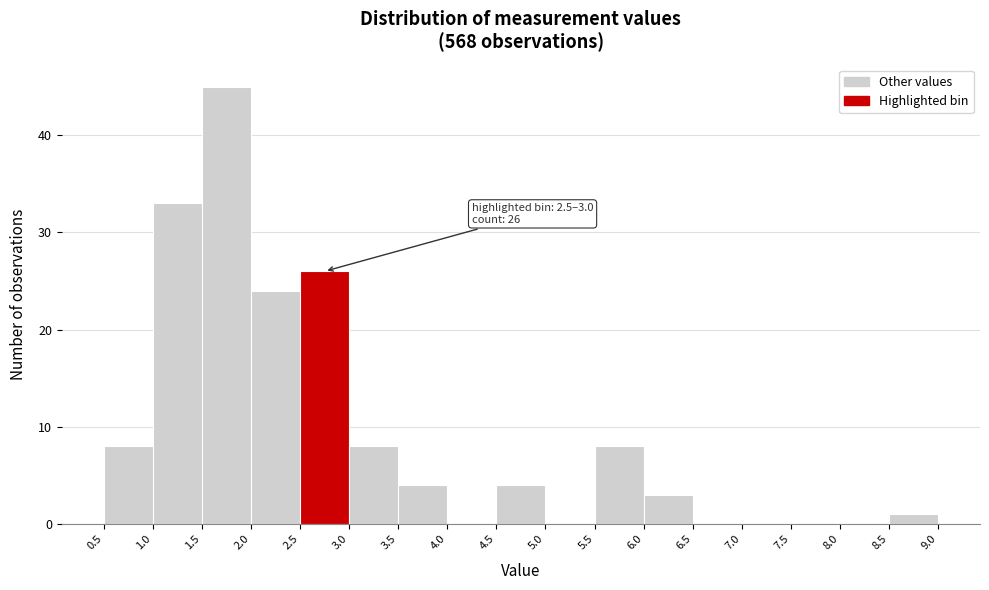

Which range on the x-axis has the tallest bar?

1.5 to 2.0